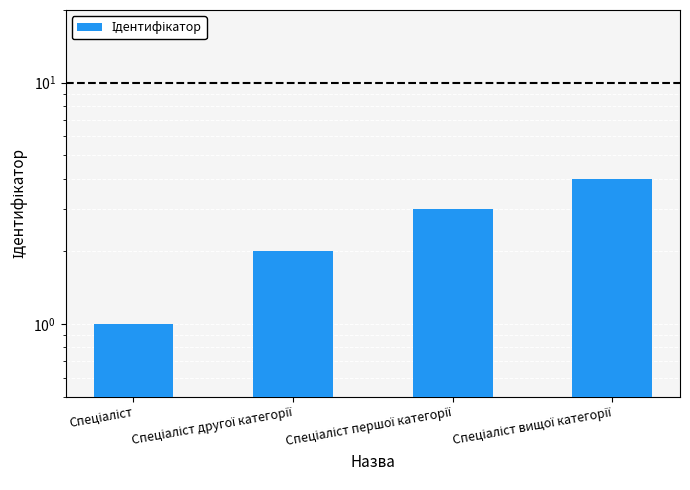

What position from the right is Спеціаліст?

4